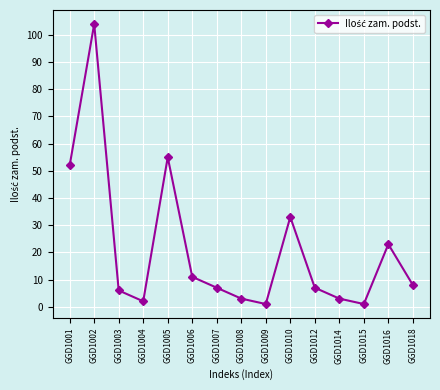

Read the value at GGD1016.

23